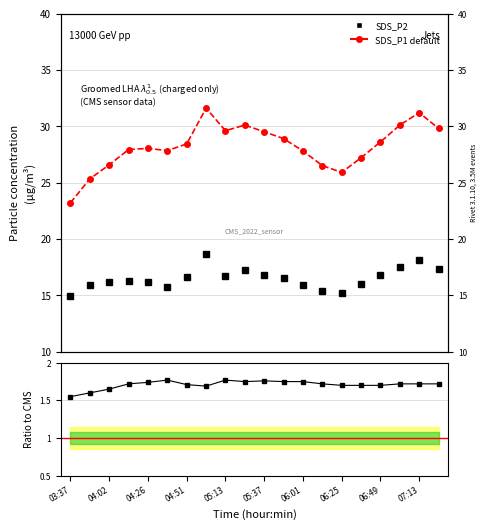

Which series has the largest total across all categories?

SDS_P1